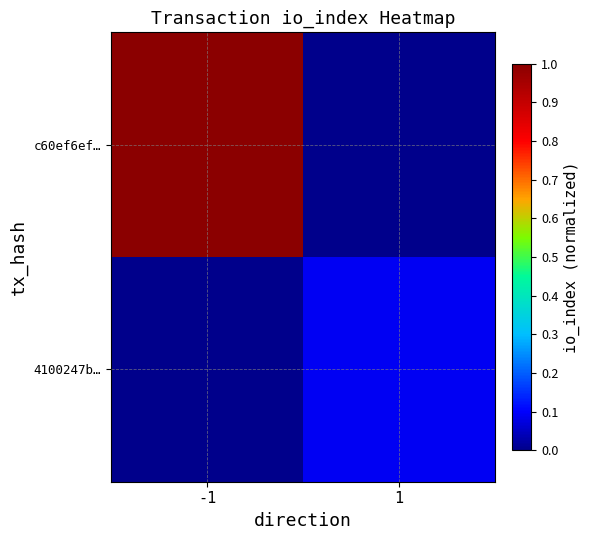

Which series has the largest range (max minus min)?

c60ef6ef…